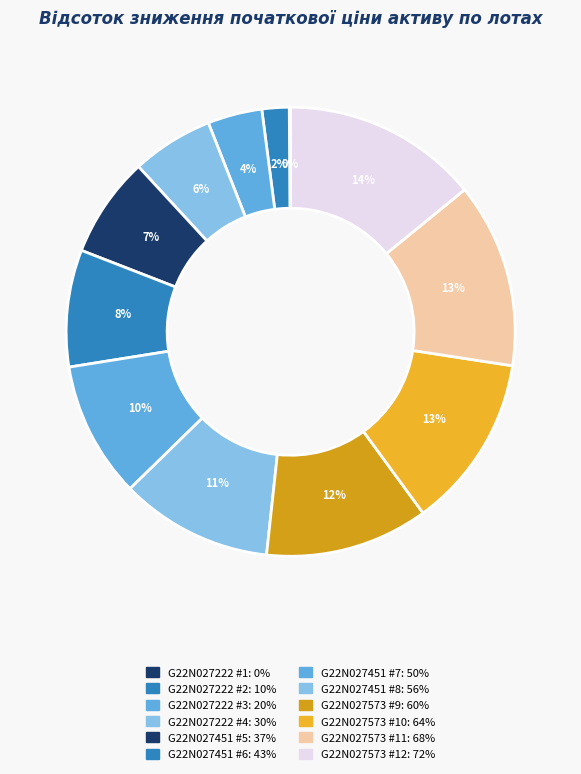

Which slice is the largest?

G22N027573 #12